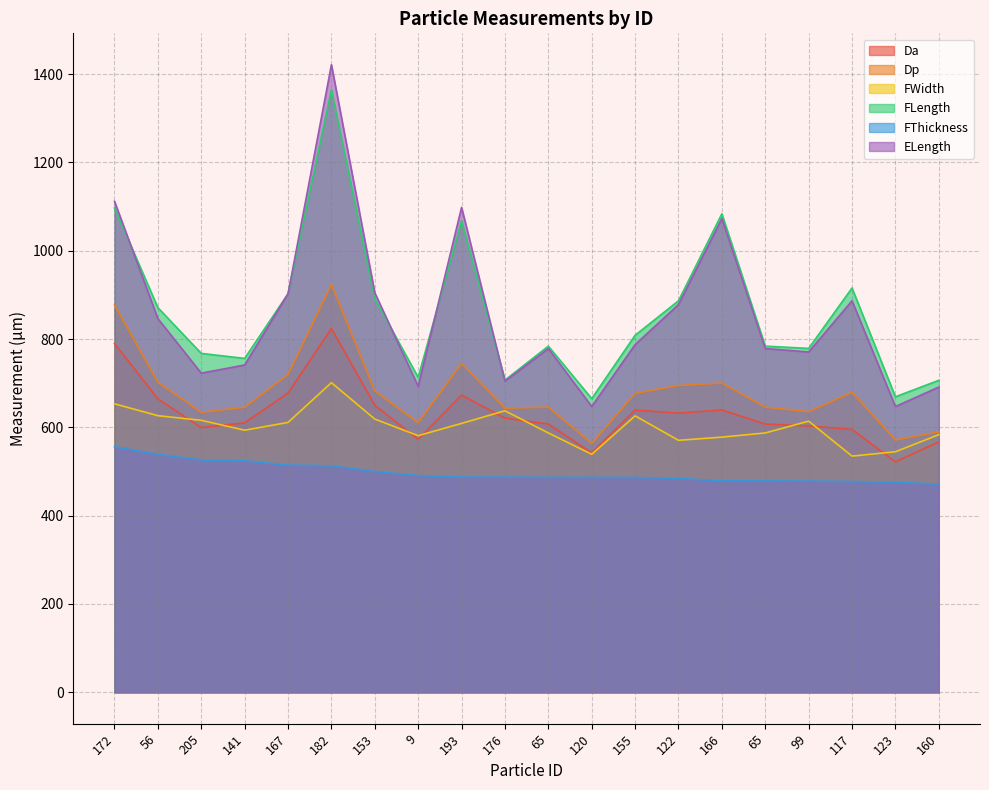

At which category is the sum across all series the highest?

182